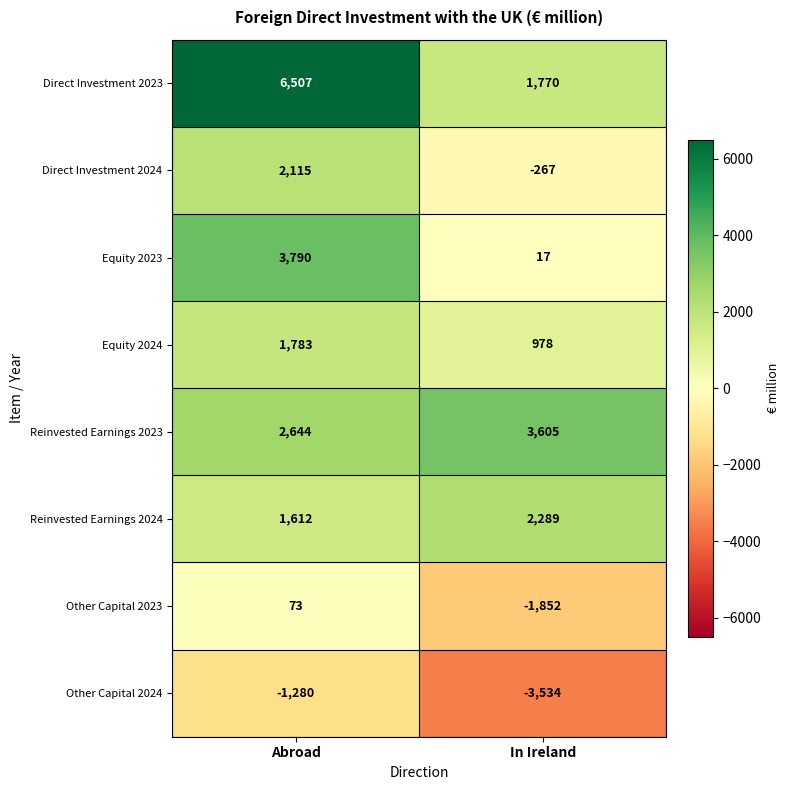

Reading left to right, what are all the values shown in this chart?

Direct Investment 2023: 6507	1770
Direct Investment 2024: 2115	-267
Equity 2023: 3790	17
Equity 2024: 1783	978
Reinvested Earnings 2023: 2644	3605
Reinvested Earnings 2024: 1612	2289
Other Capital 2023: 73	-1852
Other Capital 2024: -1280	-3534